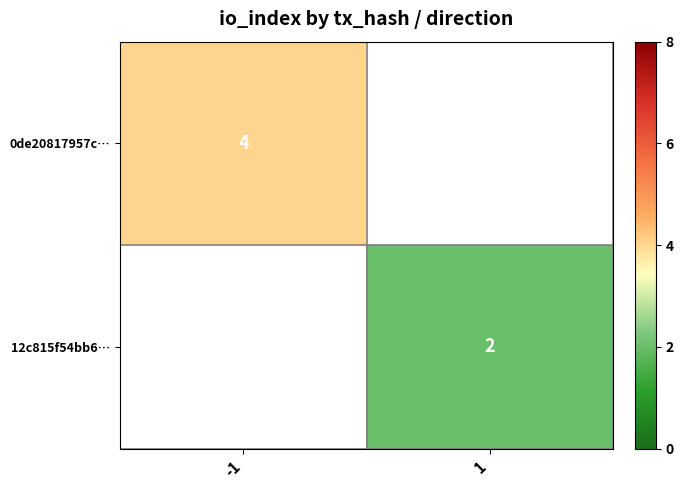

True or false: 0de20817957c… has a value of 4 at -1.

True